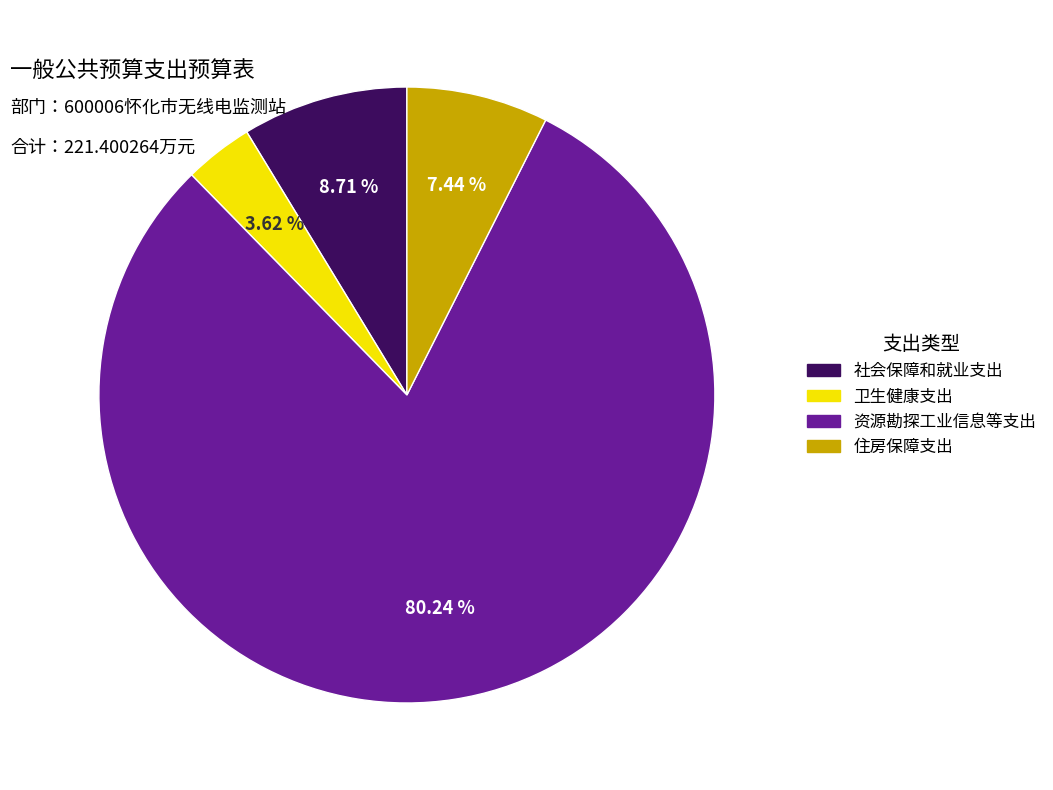

Rank the categories by value from highest to lowest.

资源勘探工业信息等支出, 社会保障和就业支出, 住房保障支出, 卫生健康支出